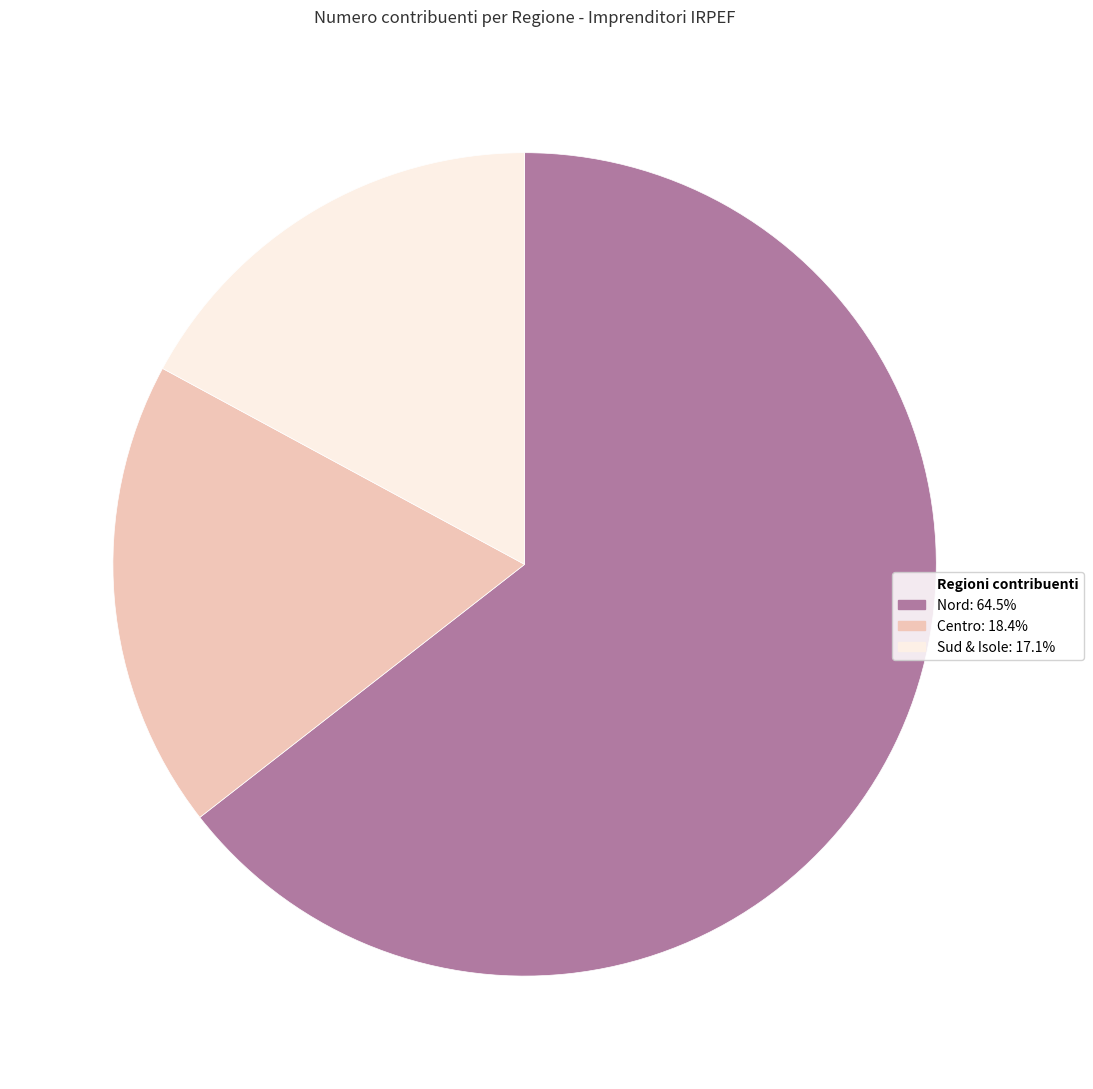

Does any single category account for the majority?

Yes